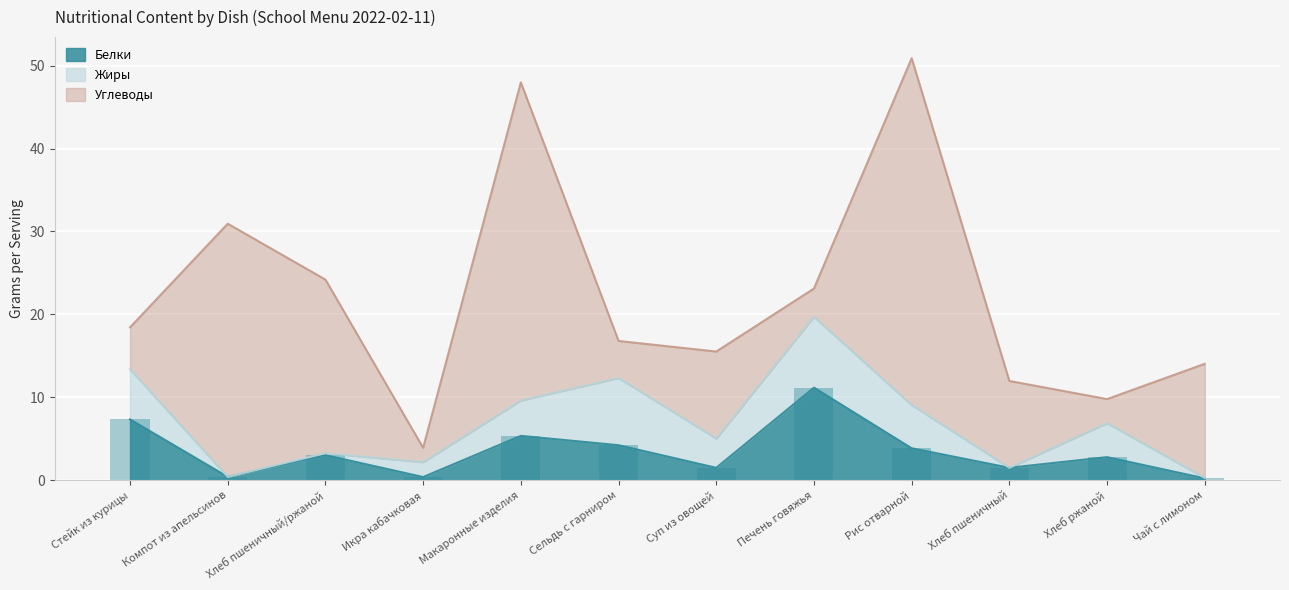

The Углеводы series shows 13.8 at Чай с лимоном. True or false?

True